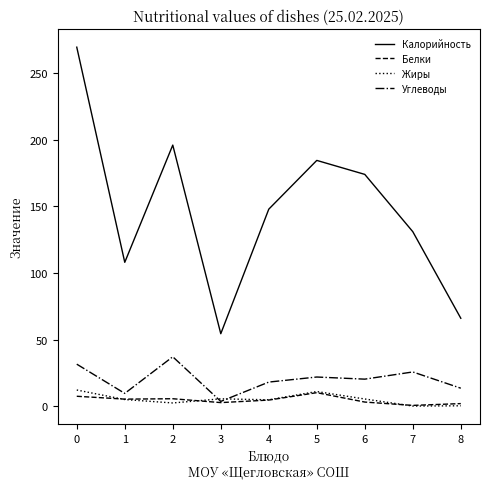

What are all the series names shown in the legend?

Калорийность, Белки, Жиры, Углеводы